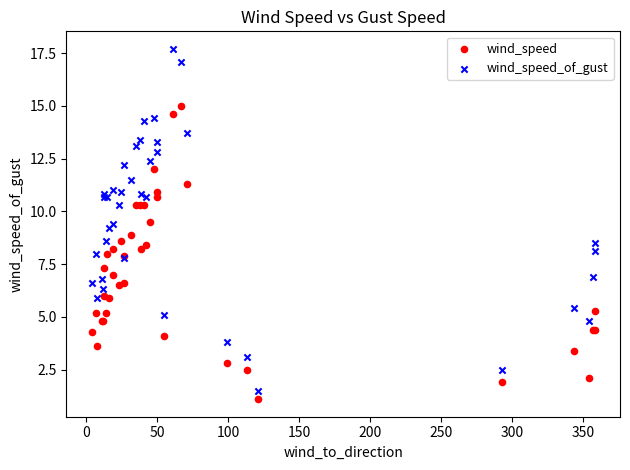

Which series reaches the maximum Y coordinate?

wind_speed_of_gust